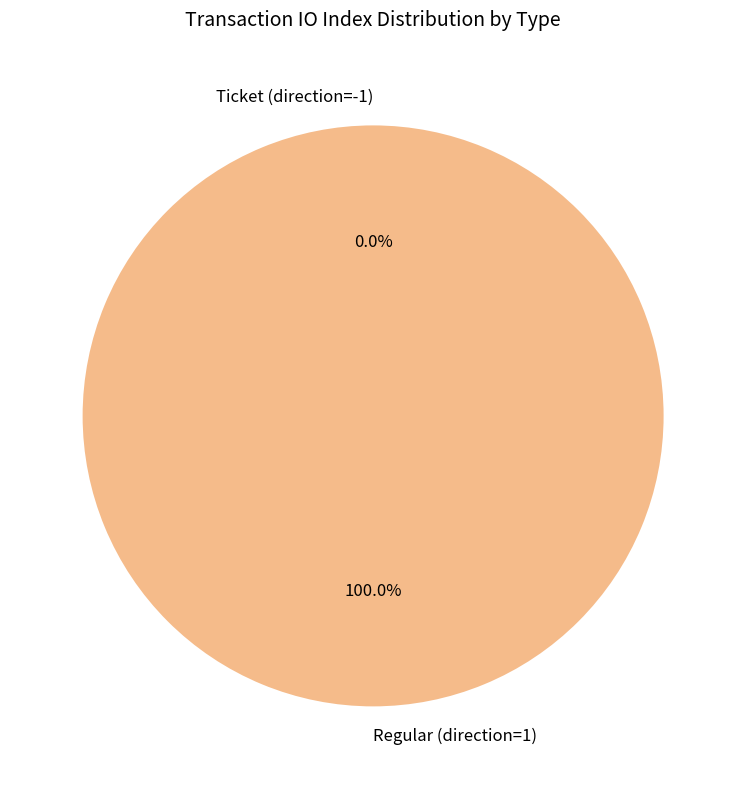

Which category has the smallest portion of the pie?

Ticket (direction=-1)